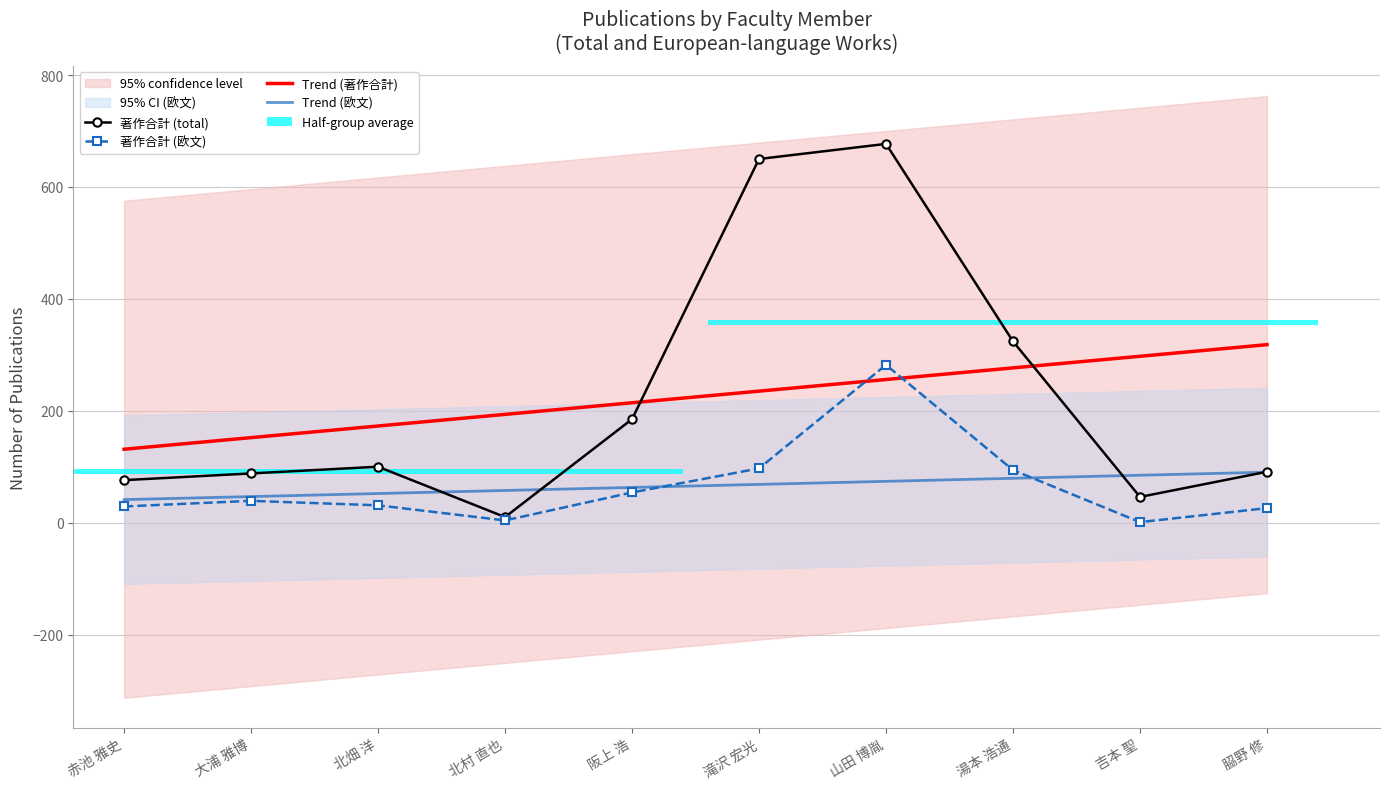

At how many categories does at least one series exceed 617?

2